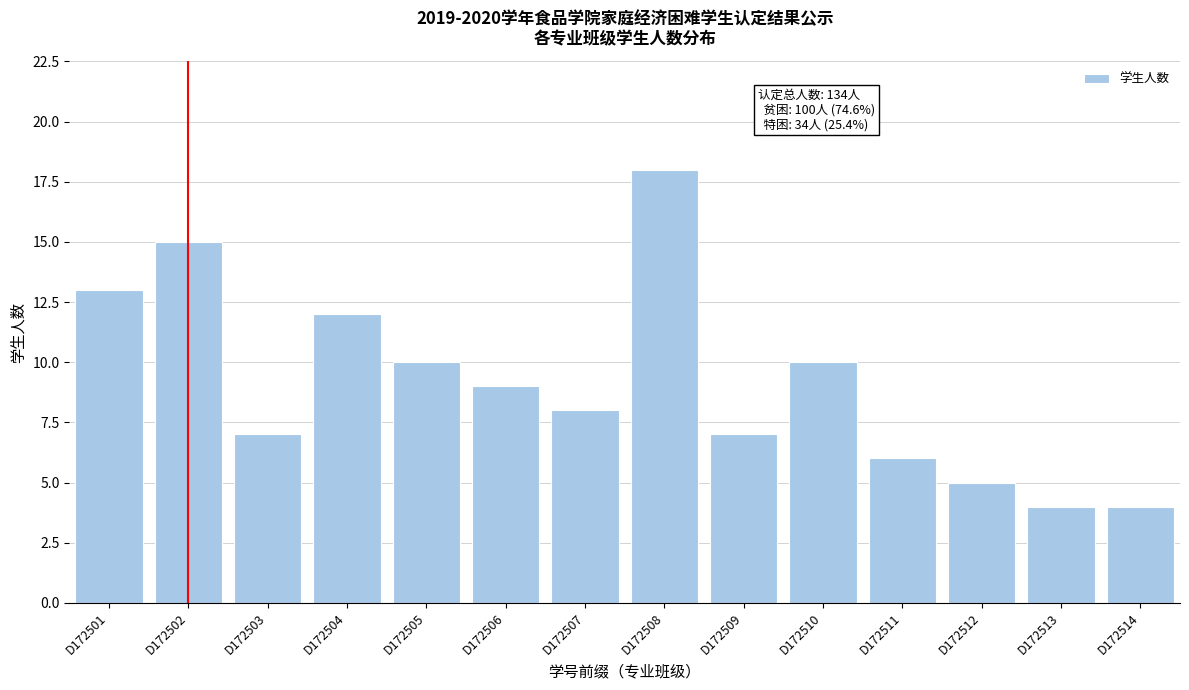

Reading left to right, extract all data points from this chart.

D172501=13	D172502=15	D172503=7	D172504=12	D172505=10	D172506=9	D172507=8	D172508=18	D172509=7	D172510=10	D172511=6	D172512=5	D172513=4	D172514=4